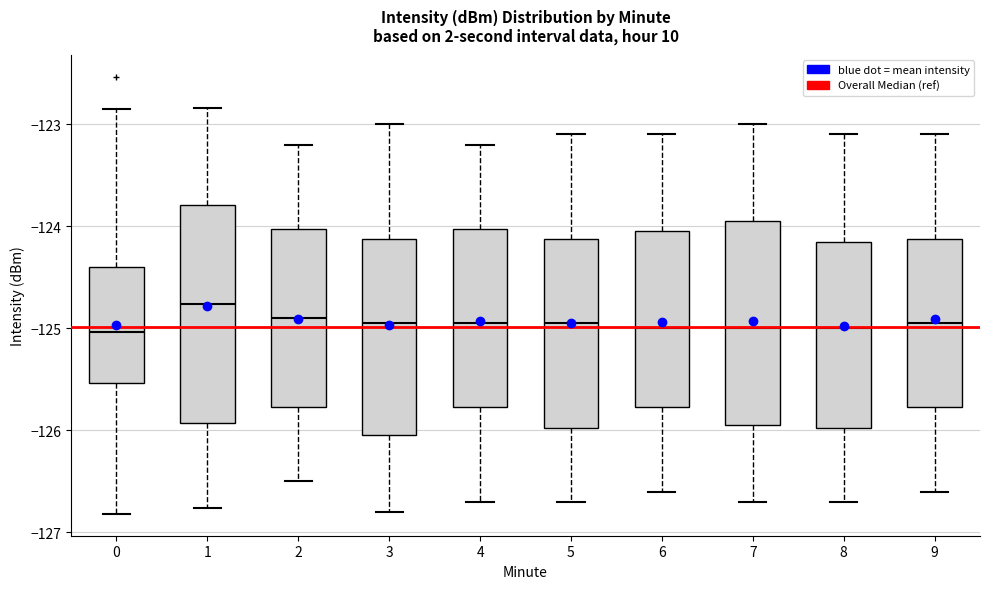

Which box's median line is the highest?

1